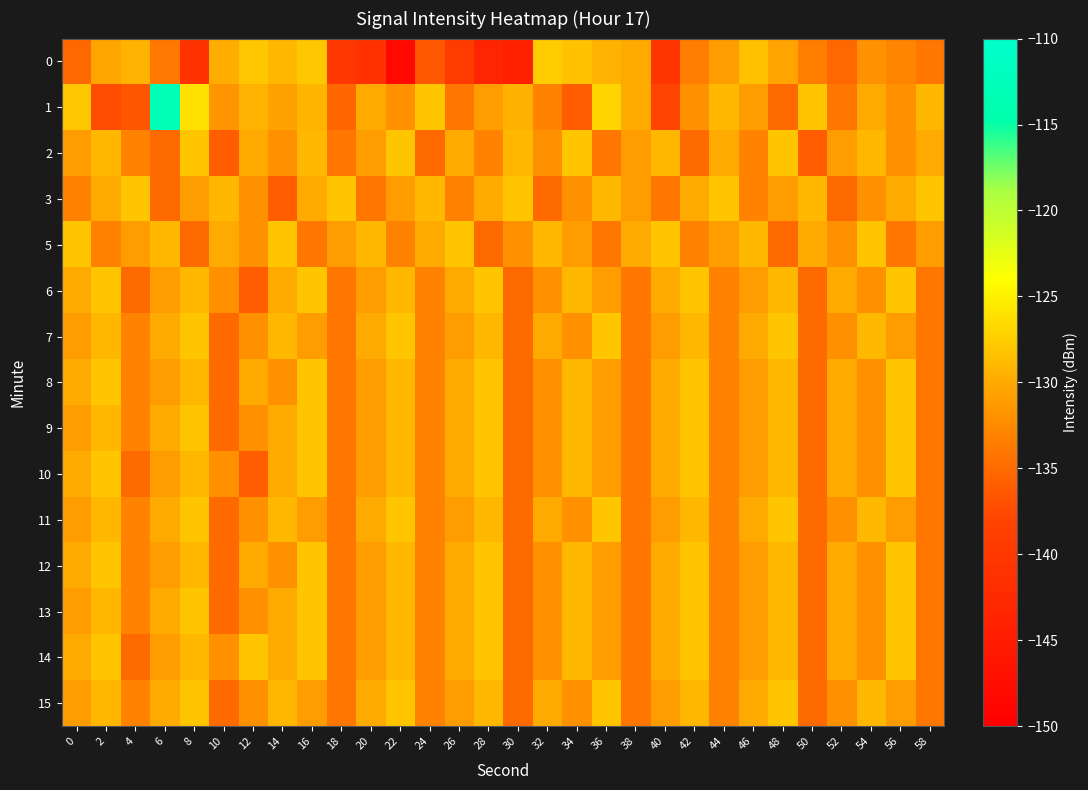

Count the number of categories in the chart.

30